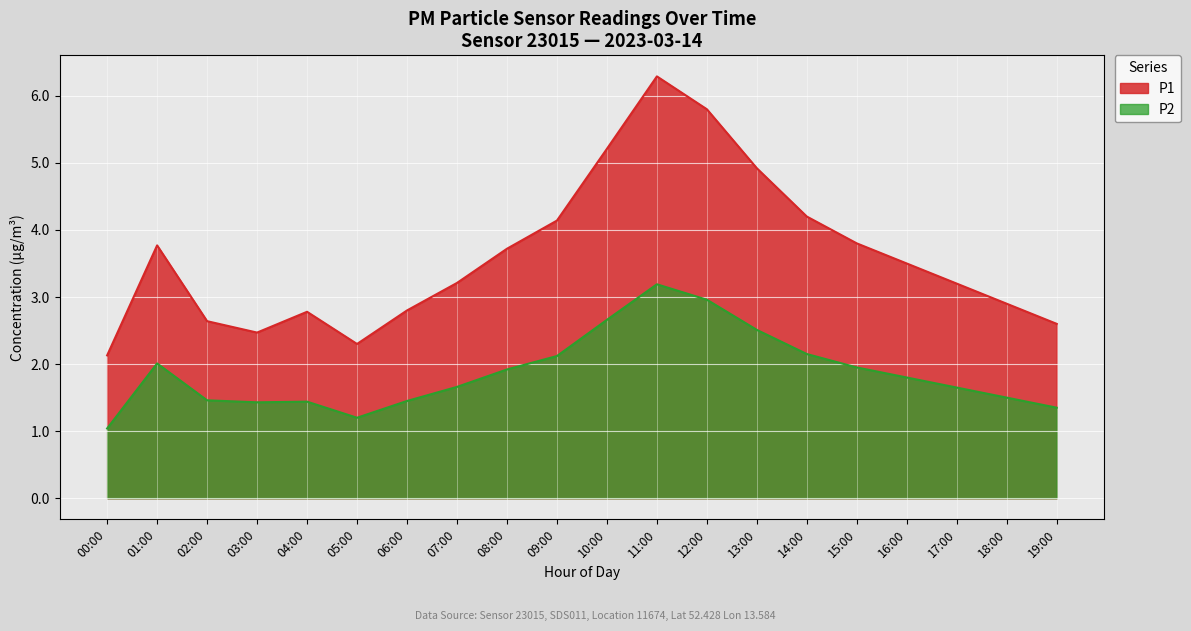

Which category has the lowest value across all series?

00:00